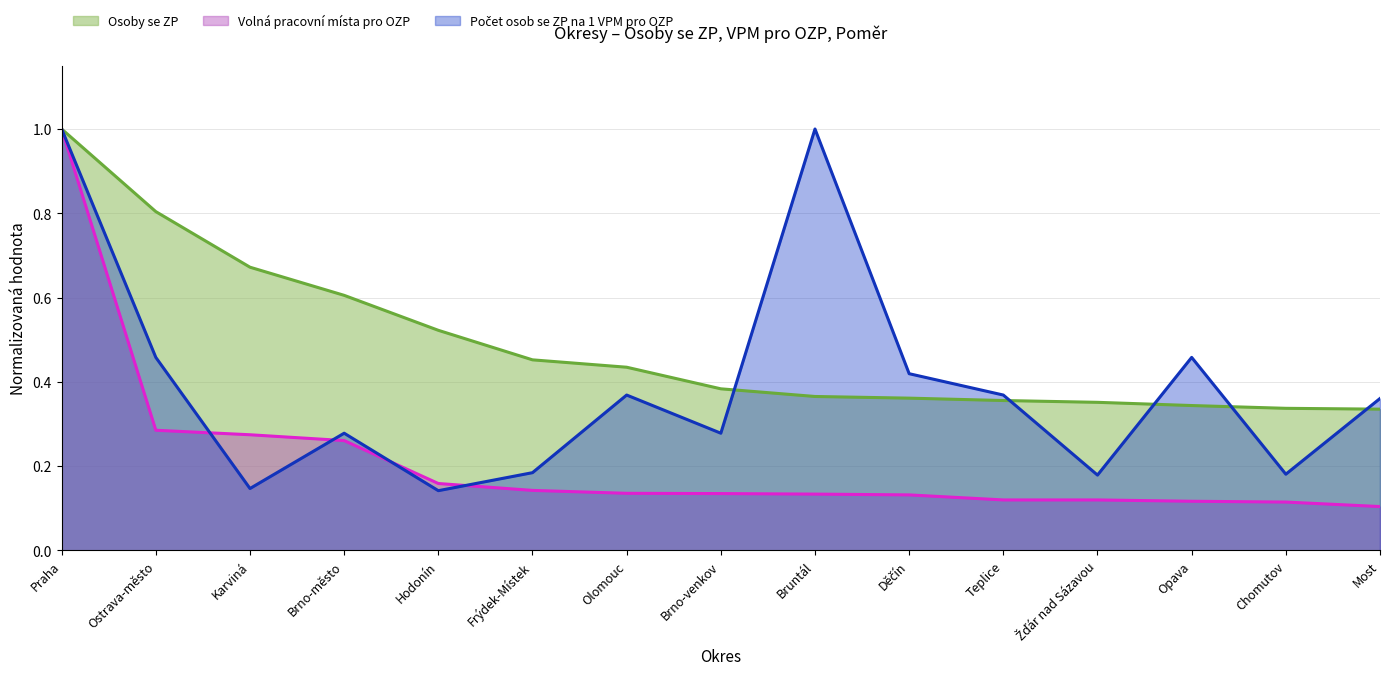

What is the average value of the Počet osob se ZP na 1 VPM series?

0.4